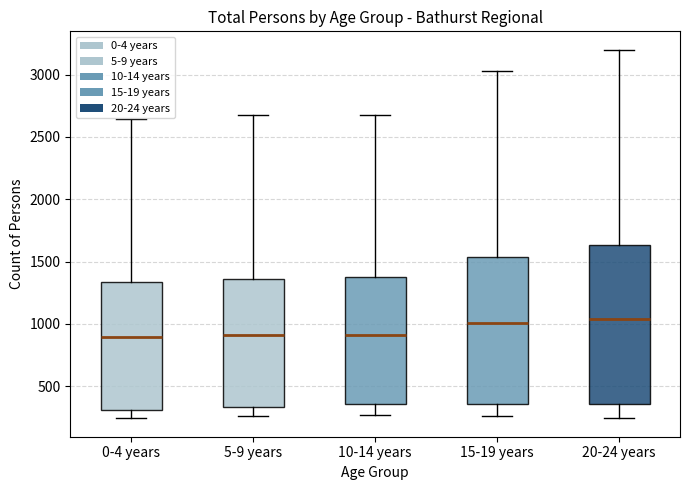

Where is the lower edge of the box for 10-14 years on the y-axis? The values are not printed on the chart, so give them approximately, as read against the axis.

350